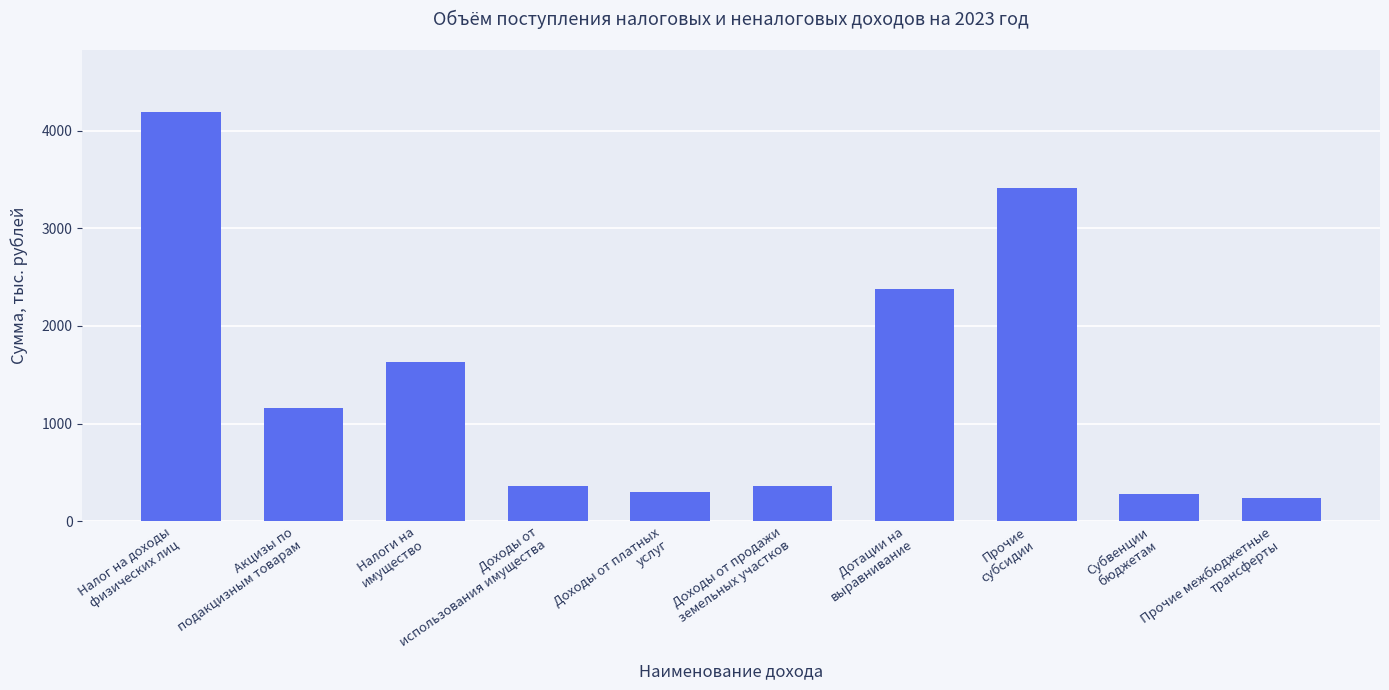

The chart shows a value of 117.0 at Доходы от
использования имущества. True or false?

False